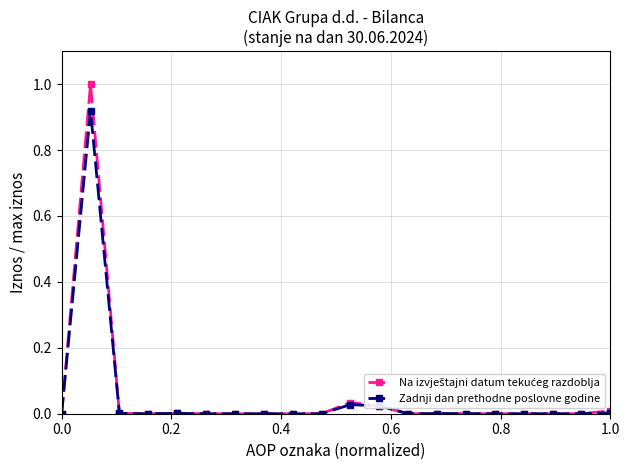

How many categories are shown in the chart?

20